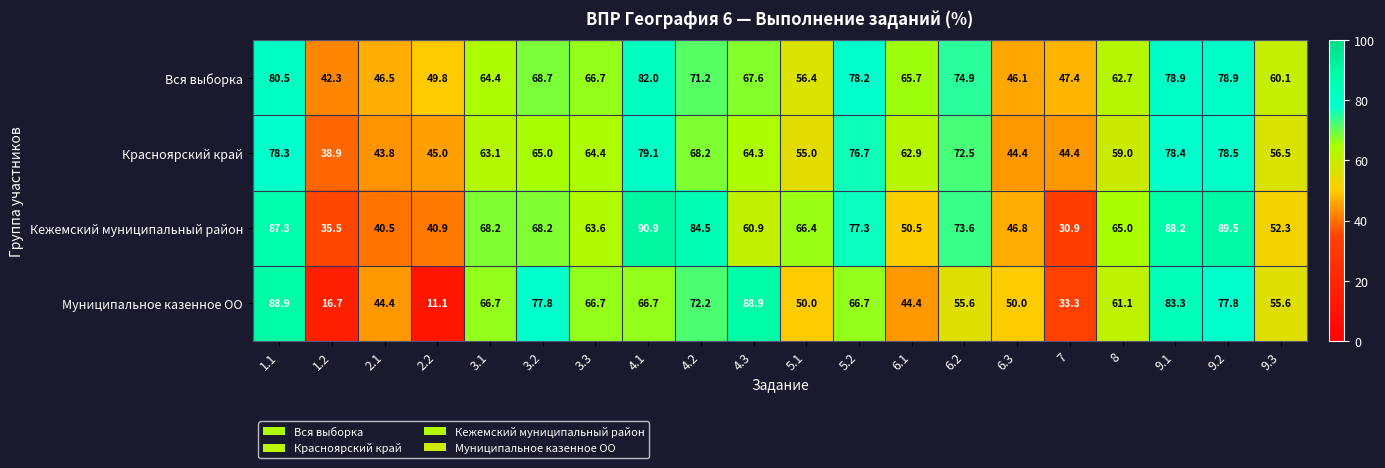

What is the approximate value of Муниципальное казенное ОО at 4.3?

88.9